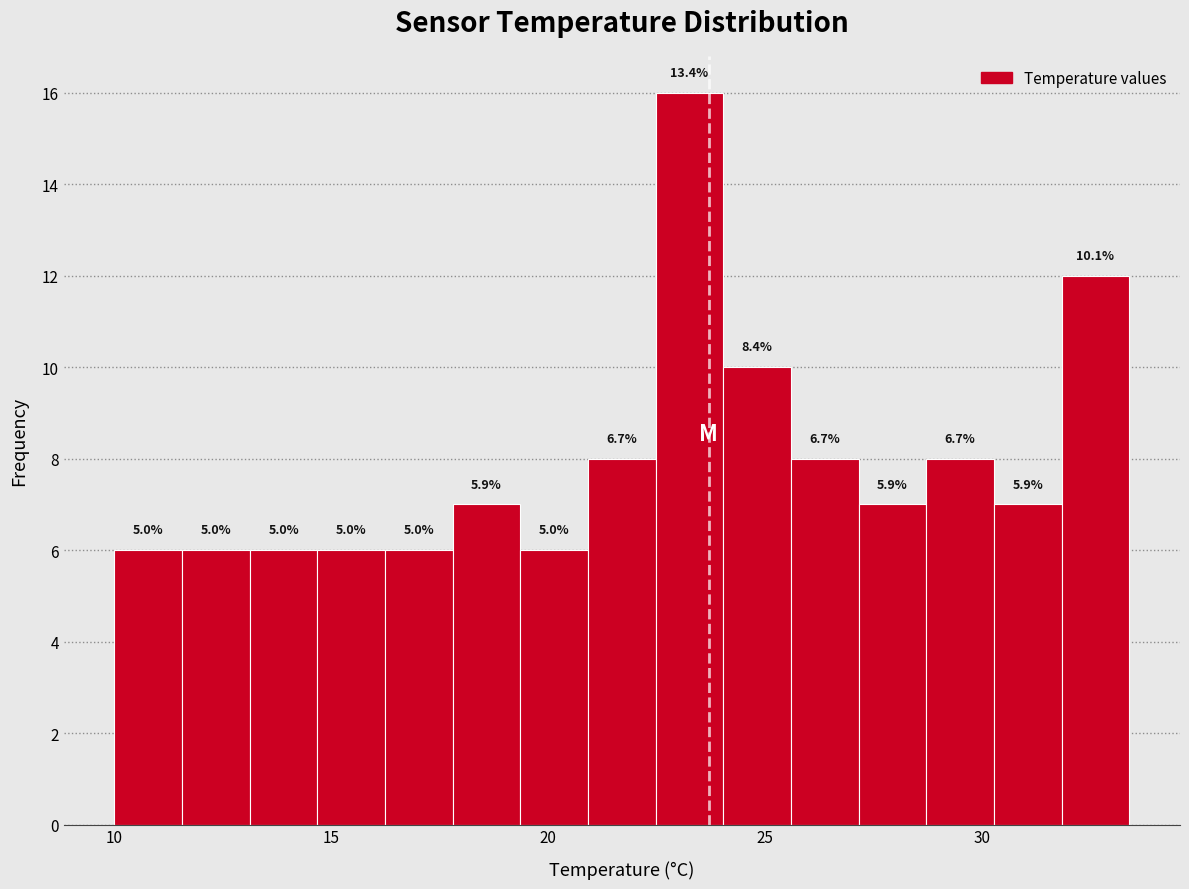

Around what value on the x-axis is the tallest bar? Give the approximate position of its centre, as read against the axis.

23.5